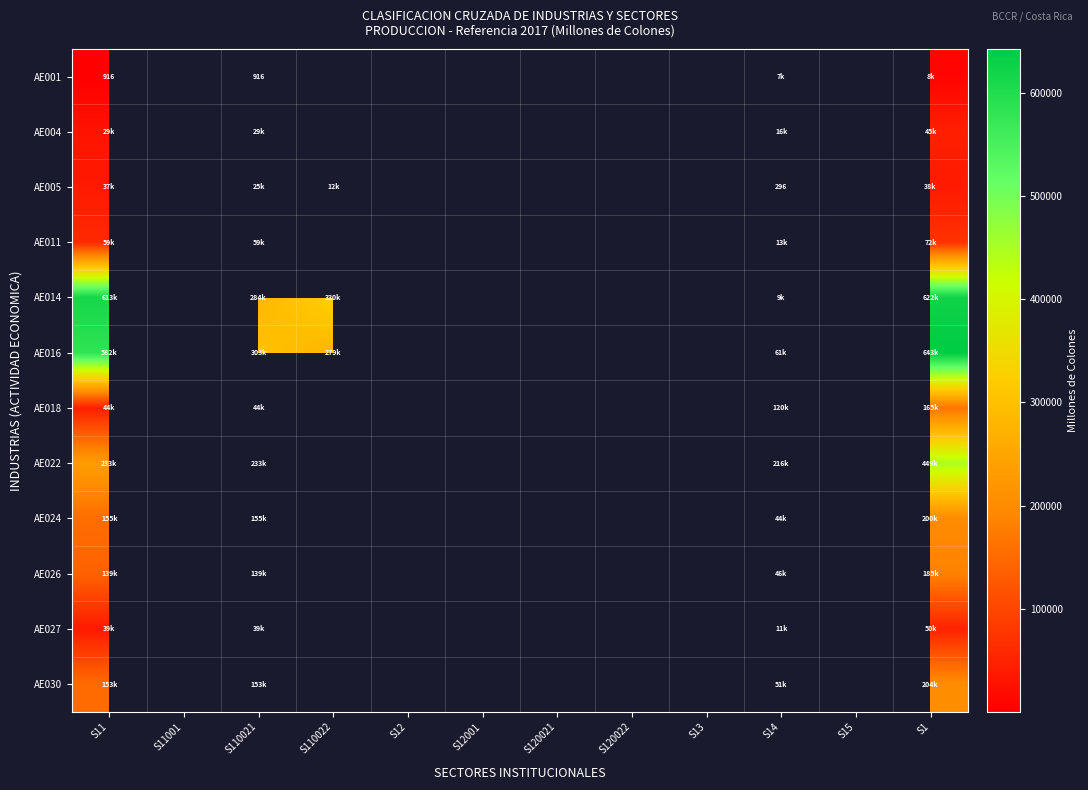

At S11, list the series in order from largest to smallest.

AE014, AE016, AE022, AE024, AE030, AE026, AE011, AE018, AE027, AE005, AE004, AE001